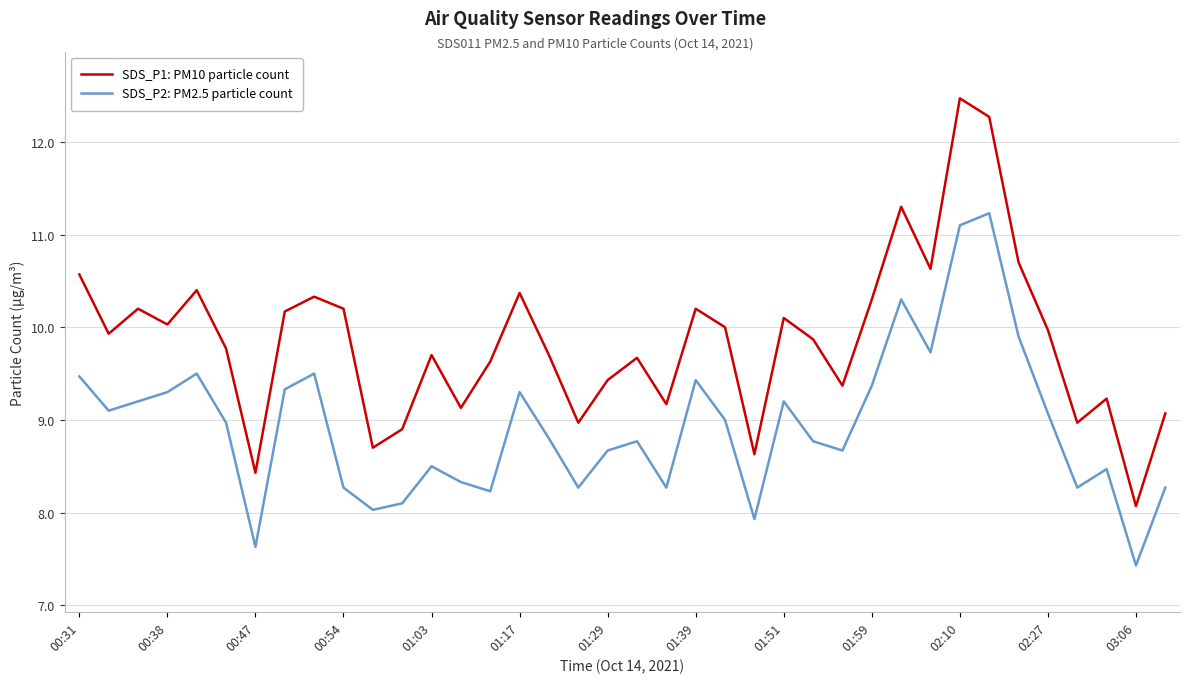

How many interior local valleys does the SDS_P1: PM10 particle count series have?

12